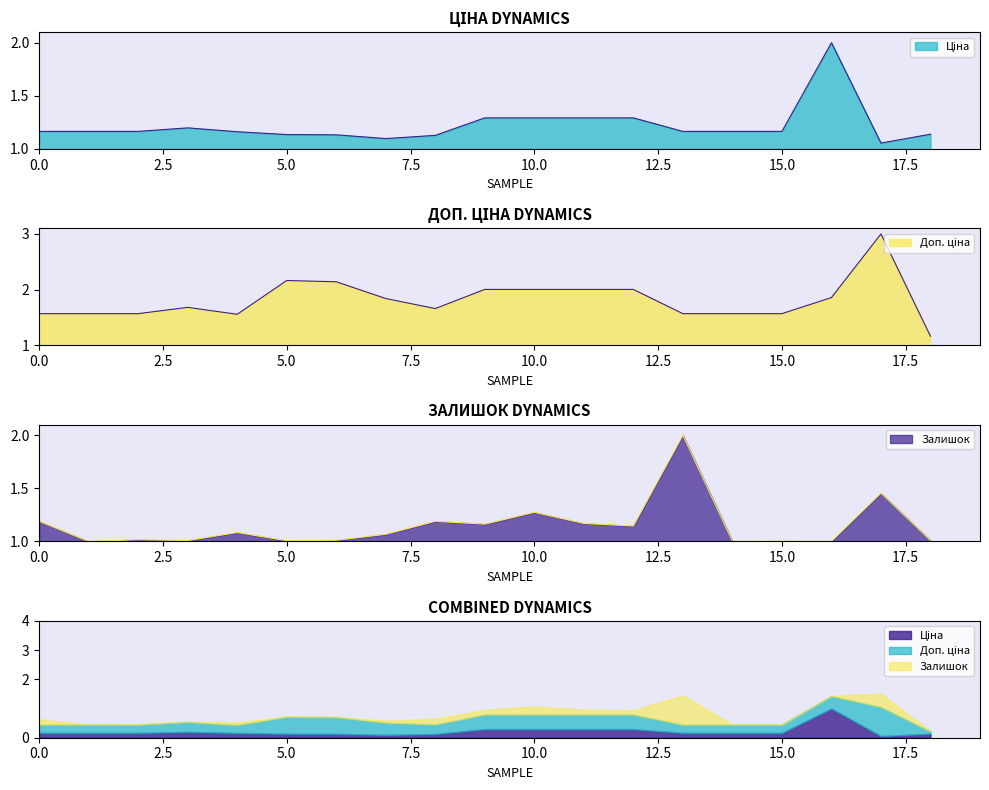

Which series ends up on top after the final intersection of Доп. ціна and Залишок?

Доп. ціна